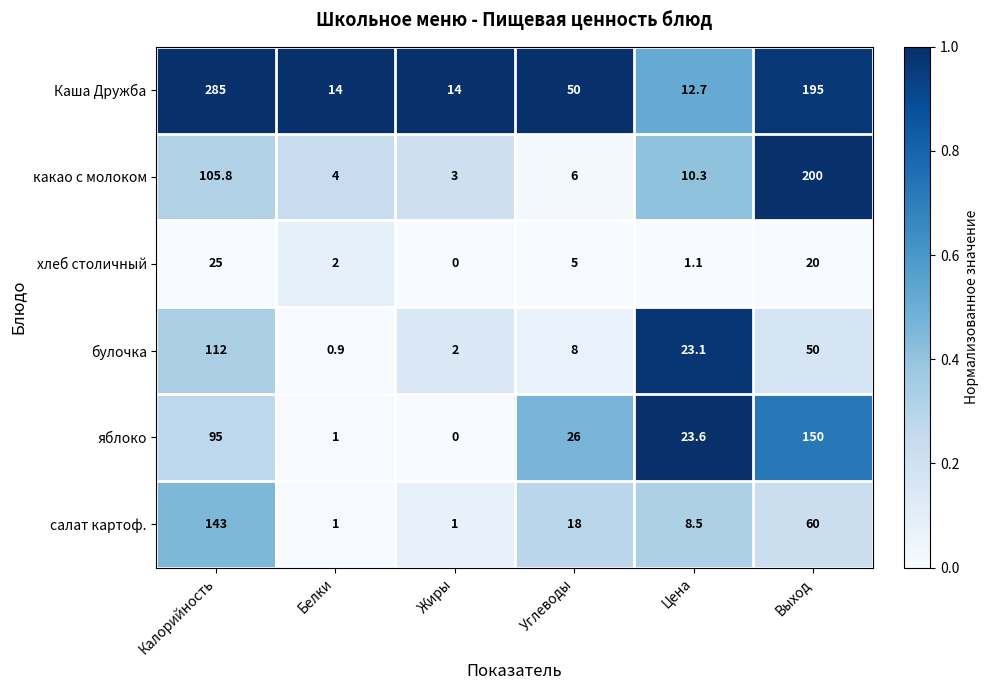

The хлеб столичный series shows 1.1 at Цена. True or false?

True